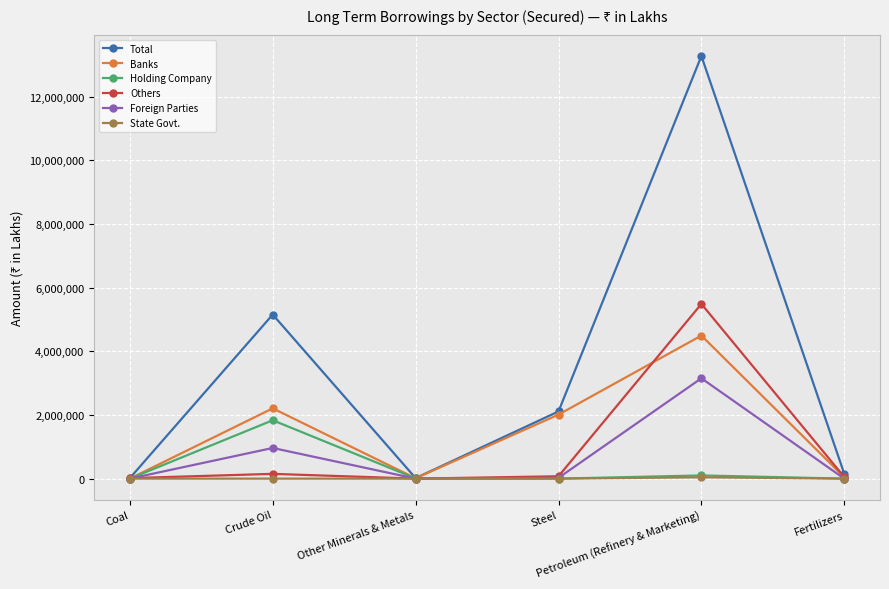

Does the chart display data point markers on the line(s)?

Yes